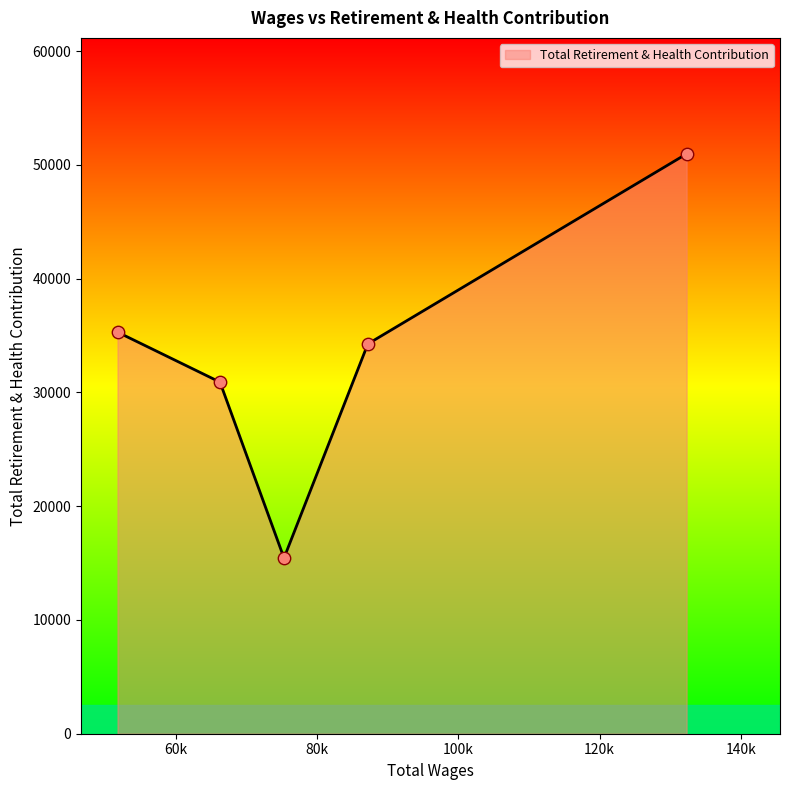

What is the minimum value shown in the chart?

15441